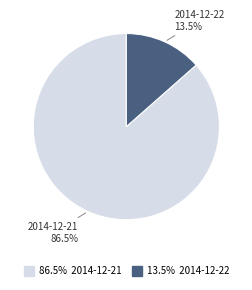

Does any single category account for the majority?

Yes